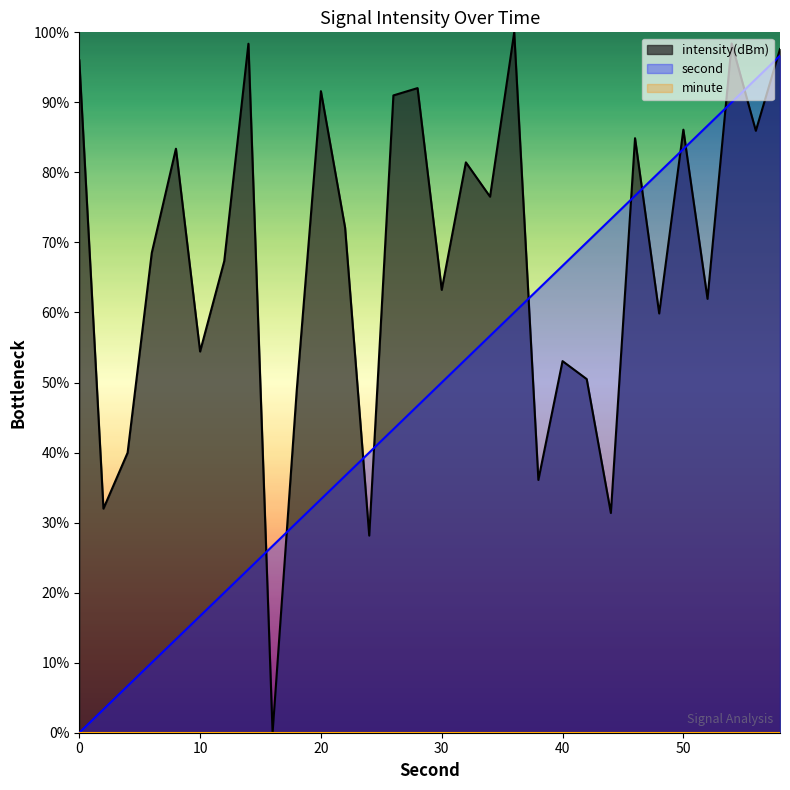

What is the difference between the intensity(dBm) values at 42 and 10?

3.9